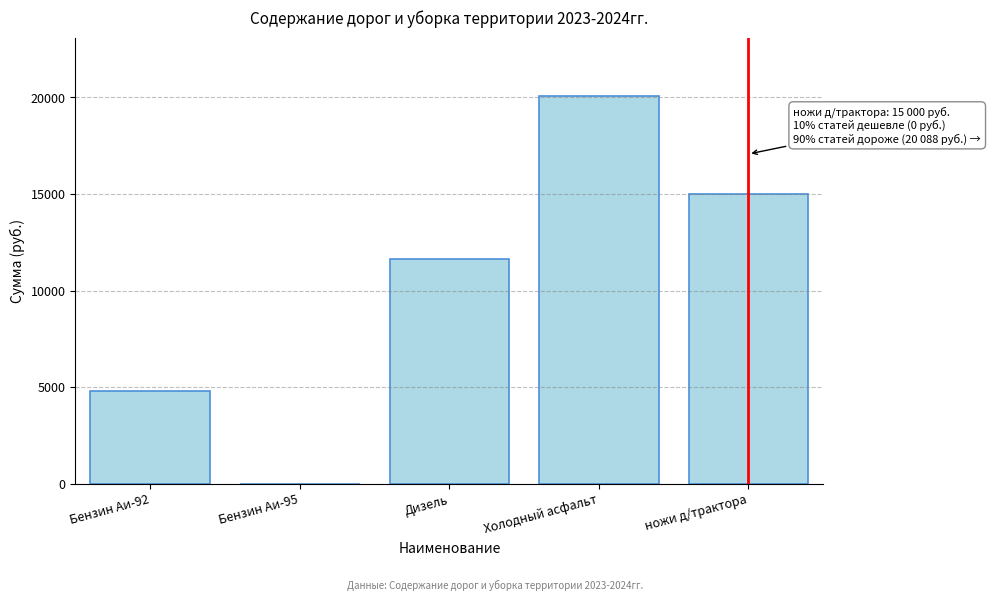

Reading left to right, transcribe all the data shown in this chart.

Бензин Аи-92=4828	Бензин Аи-95=0	Дизель=11656	Холодный асфальт=20088	ножи д/трактора=15000